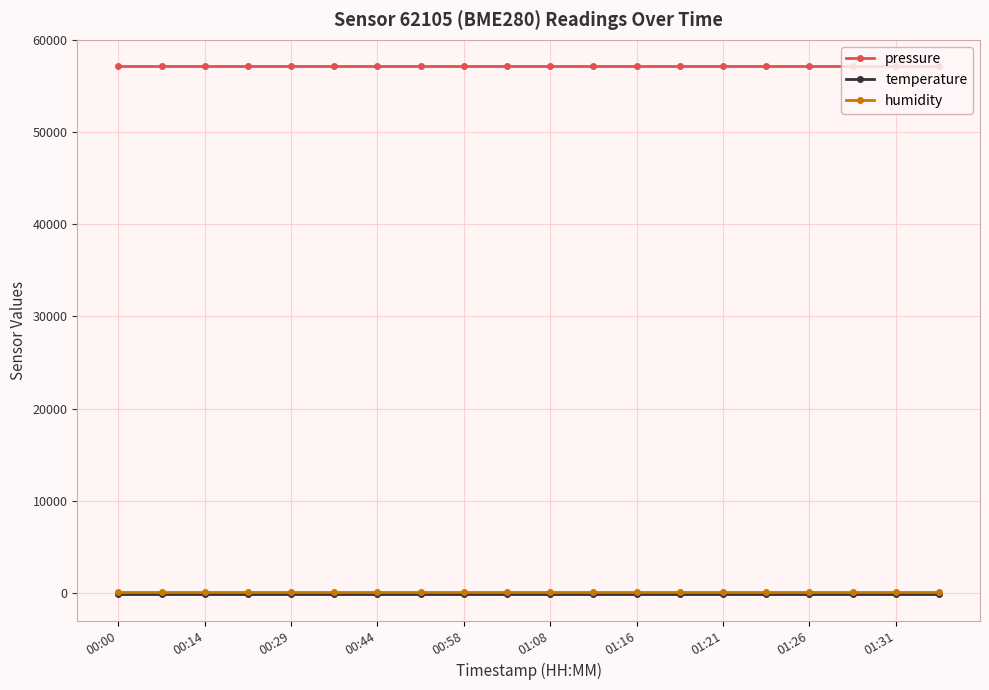

True or false: pressure and humidity cross at least once.

False